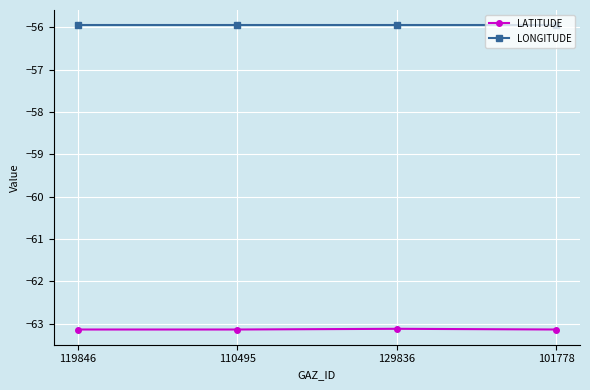

What is the label of the 3rd point from the left?

129836